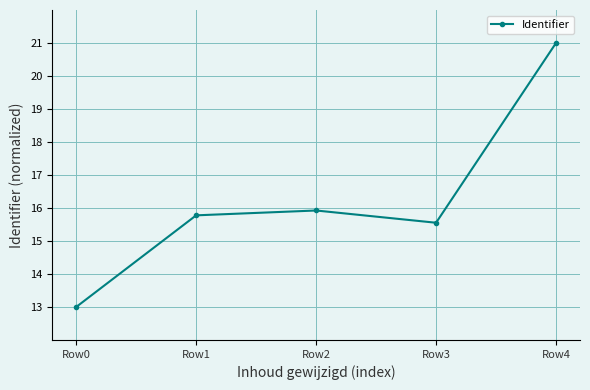

Is it true that the value at Row2 is 15.9?

True